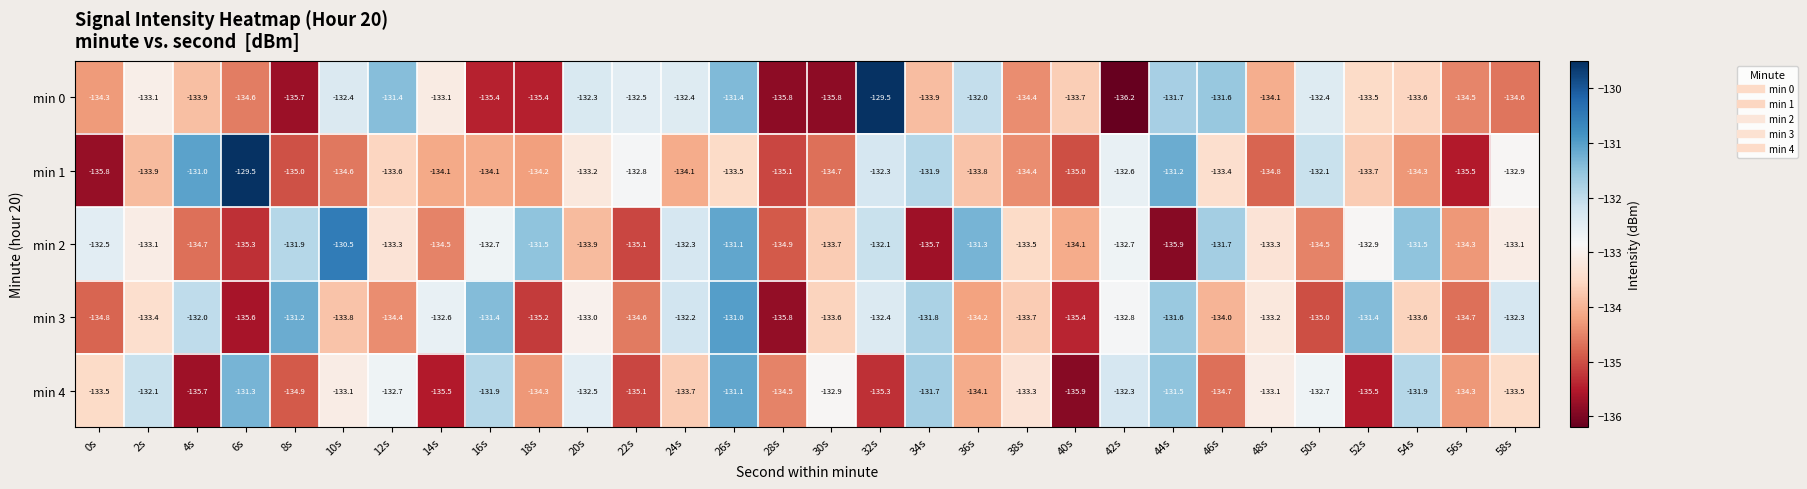

What is the sum of all min 1 values?

-4007.1